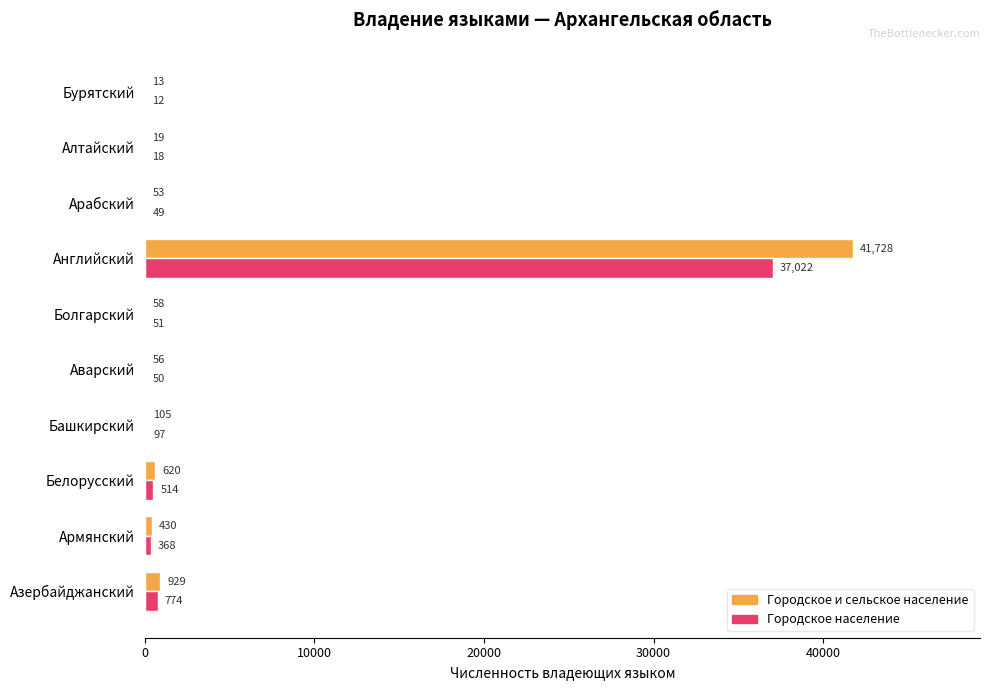

True or false: Городское население has a value of 514 at Белорусский.

True